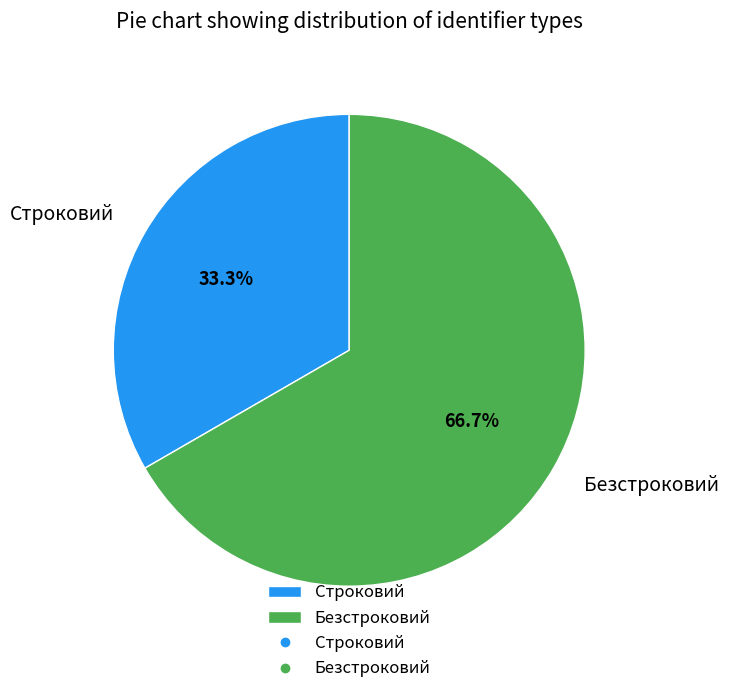

Count the number of slices in the pie.

2